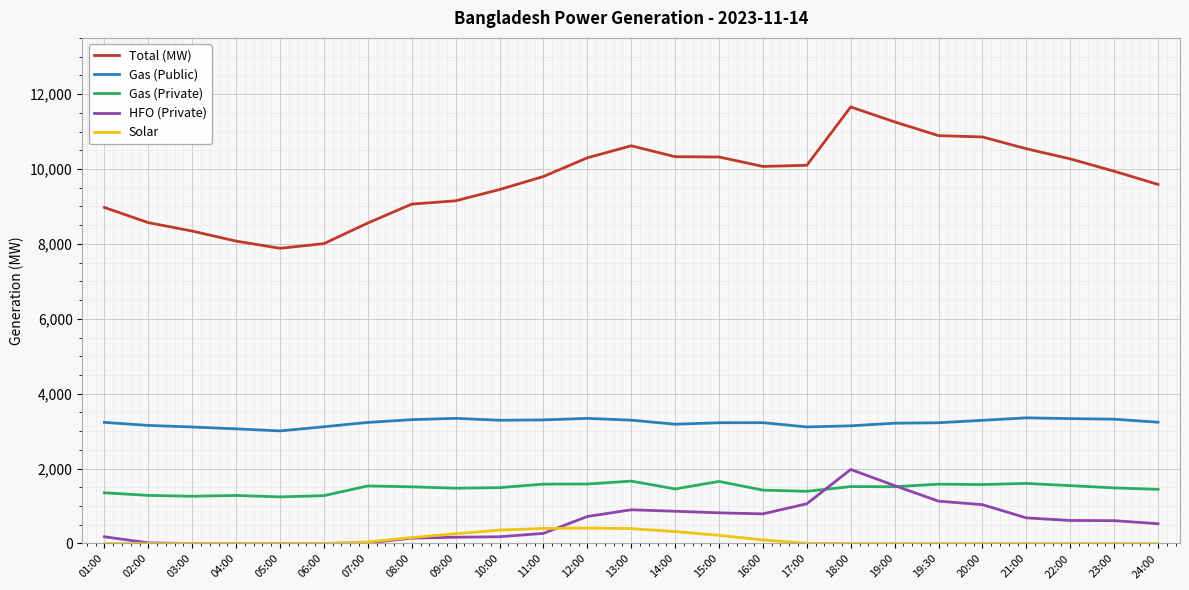

List the series in order of their peak value, lowest first.

Solar, Gas (Private), HFO (Private), Gas (Public), Total (MW)